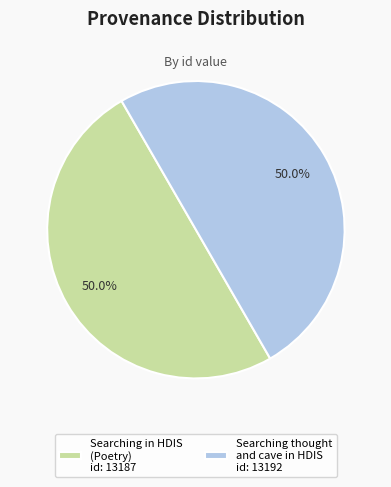

How much of the chart is everything except Searching thought and cave in HDIS?

50.0%